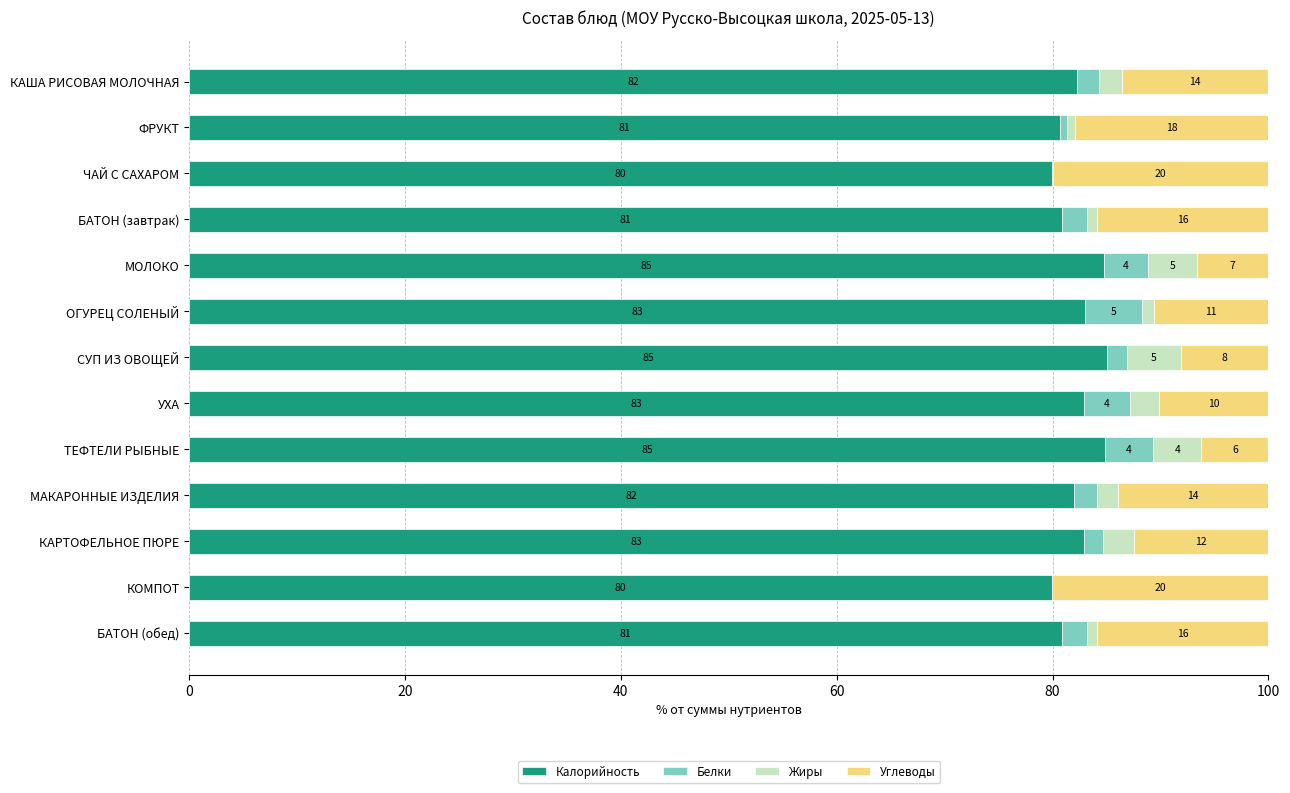

What is the maximum value for Калорийность?

85.0